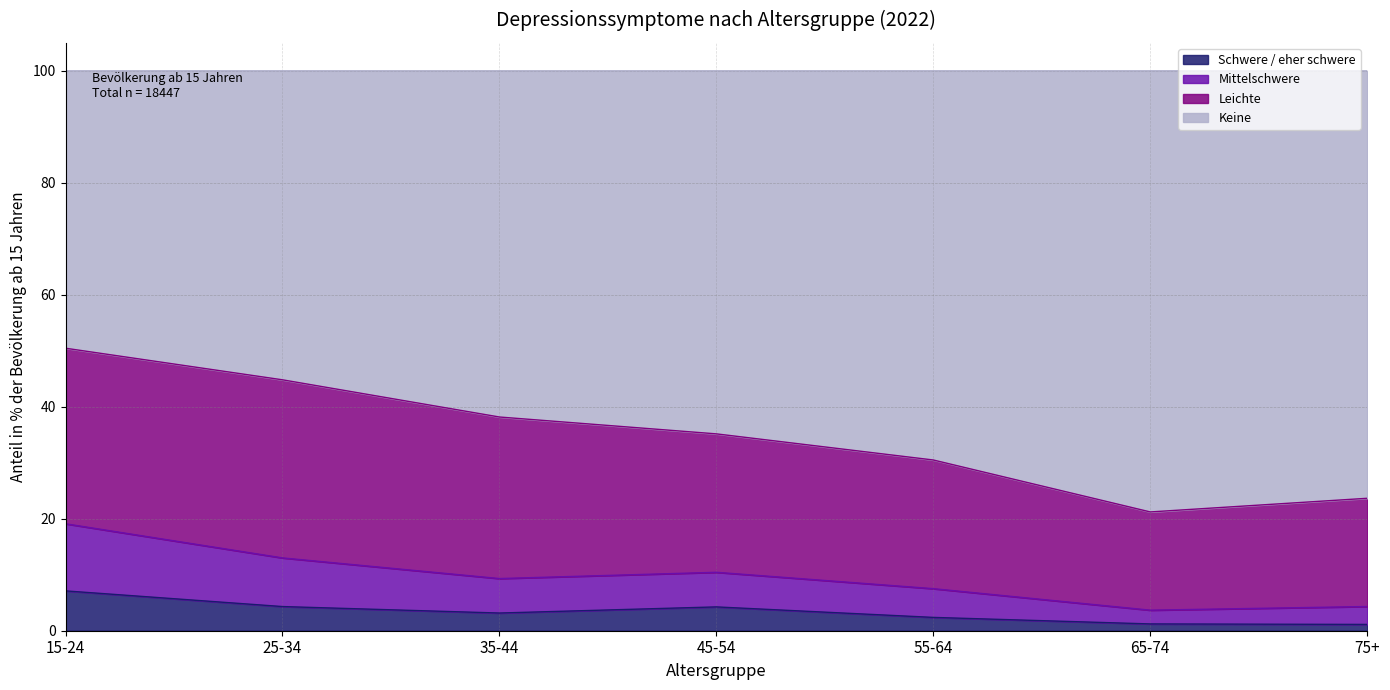

What is the total value across all series at 35-44?

100.0